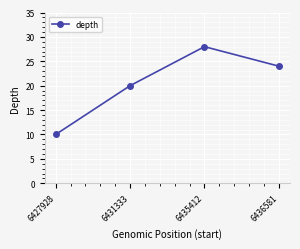

Where is the data nearest to the value 19?

6431333